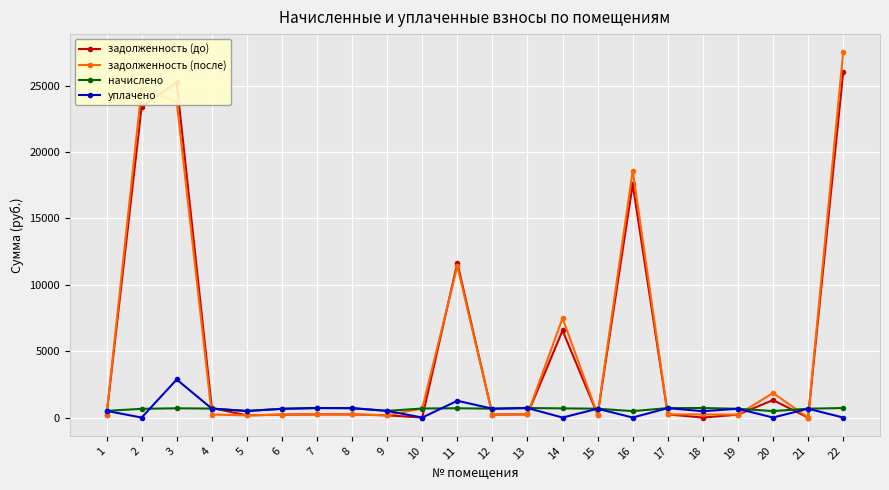

What is the maximum value for задолженность (после)?

27495.4